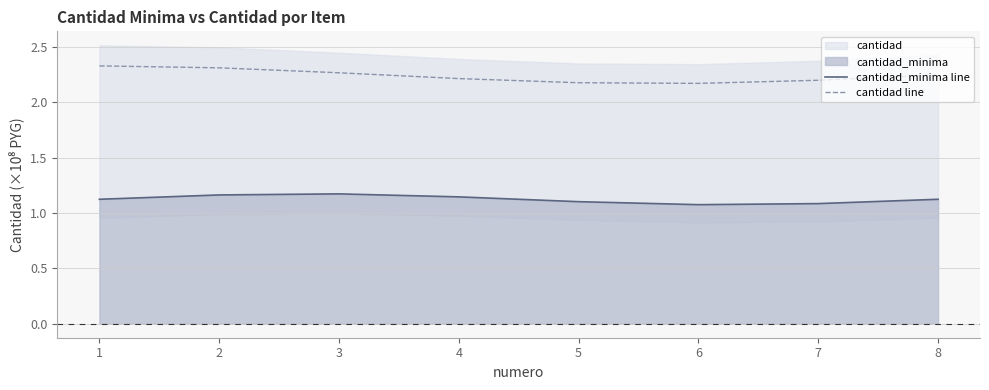

True or false: cantidad_minima line has more than 2 points higher than both neighbors.

False